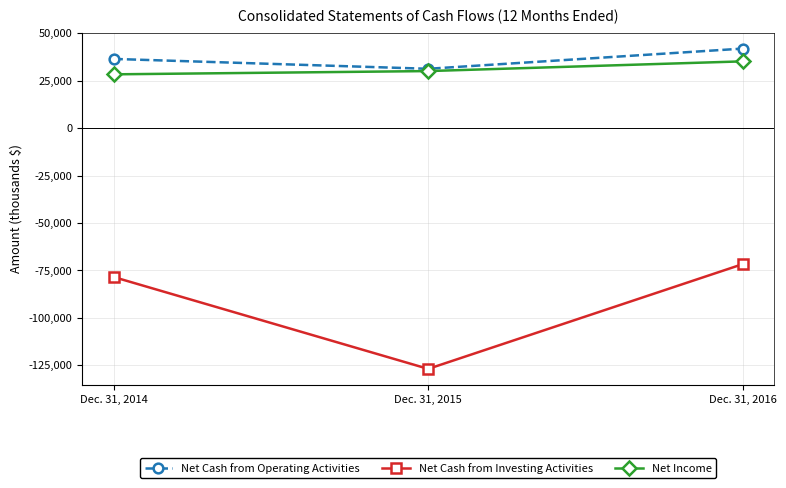

At which label does Net Income reach its minimum?

Dec. 31, 2014